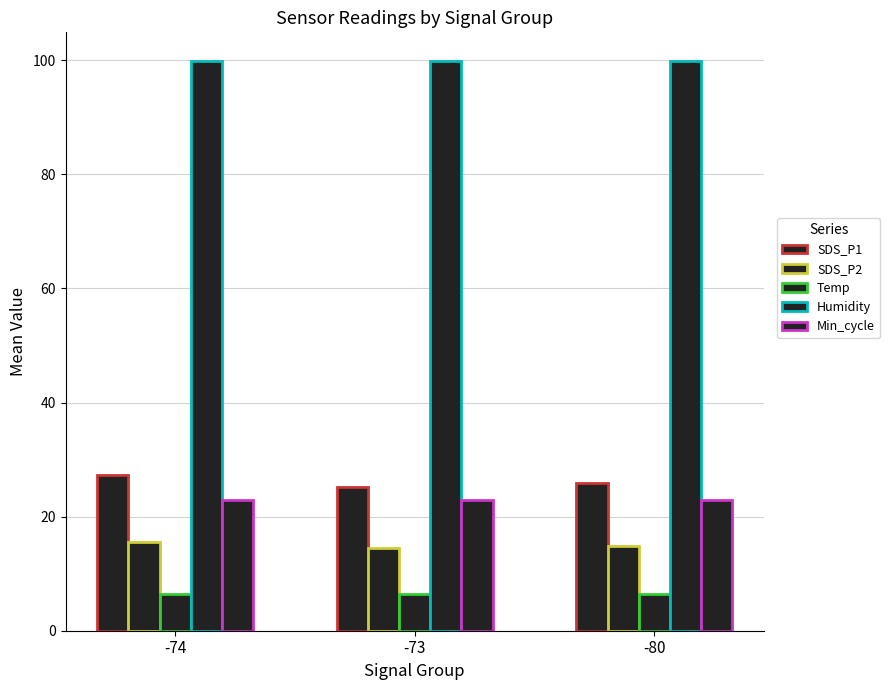

The Humidity series shows 39.8 at -73. True or false?

False